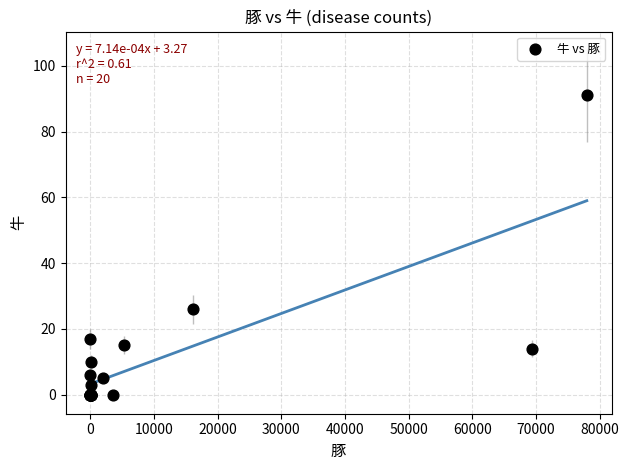

What Y value in the scatter plot is closest to 45?

26